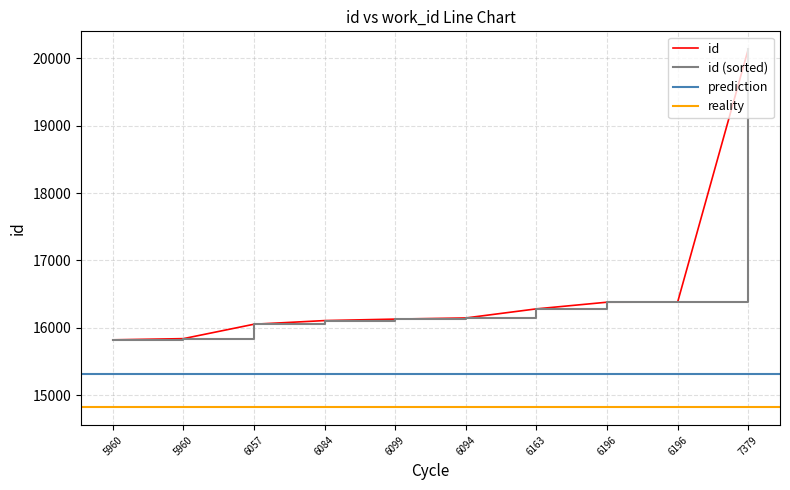

What is the average value?

16526